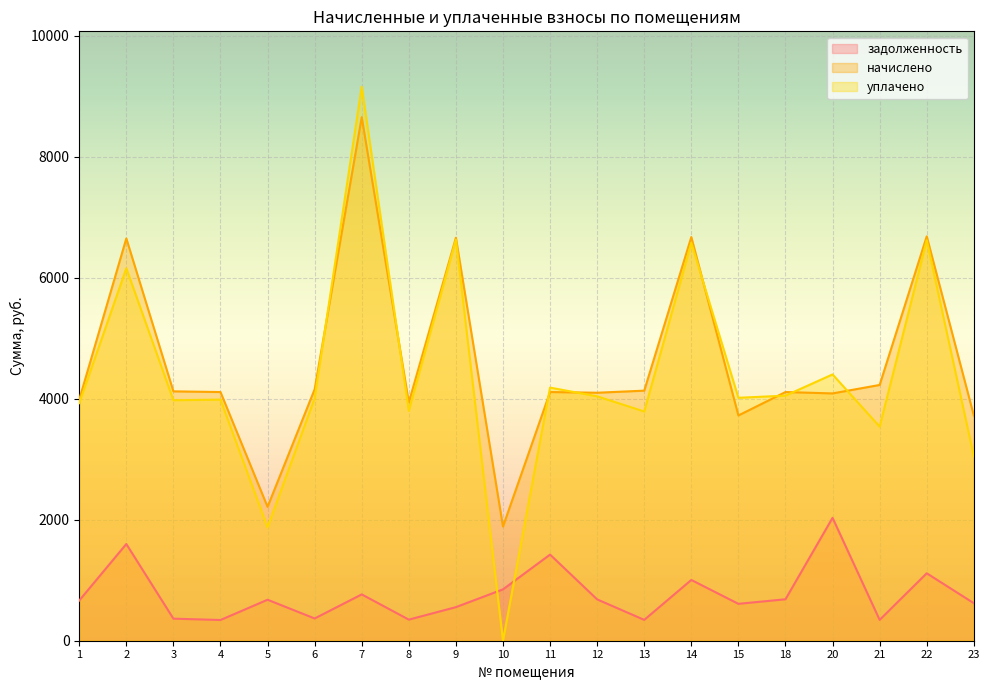

Reading left to right, list all the values displayed in this chart.

задолженность: 1=664.3	2=1598.7	3=364.8	4=342.6	5=677.6	6=367.8	7=765.9	8=348.7	9=555.2	10=849.2	11=1423.7	12=683.3	13=344.5	14=1004.6	15=609.9	18=685.2	20=2031.5	21=344.5	22=1114.7	23=620.6
начислено: 1=3985.8	2=6650.6	3=4122.5	4=4111.1	5=2213.4	6=4156.7	7=8654.9	8=3940.2	9=6662.0	10=1888.4	11=4111.1	12=4099.7	13=4133.9	14=6673.3	15=3723.8	18=4111.1	20=4088.3	21=4228.1	22=6684.7	23=3723.8
уплачено: 1=3928.1	2=6156.4	3=3975.6	4=3985.8	5=1874.6	6=4008.6	7=9158.3	8=3799.8	9=6629.9	10=0.0	11=4184.6	12=4040.3	13=3789.4	14=6577.6	15=4016.2	18=4051.5	20=4402.2	21=3539.1	22=6619.6	23=3049.3